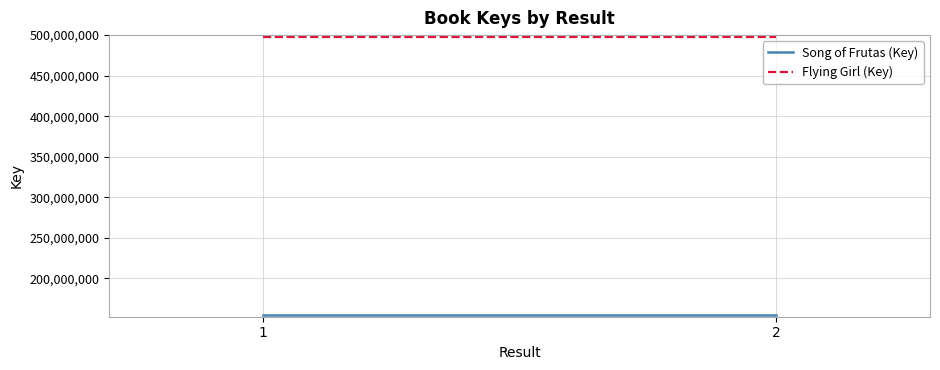

Is the value of Flying Girl (Key) at 2 greater than the value of Song of Frutas (Key) at 2?

Yes